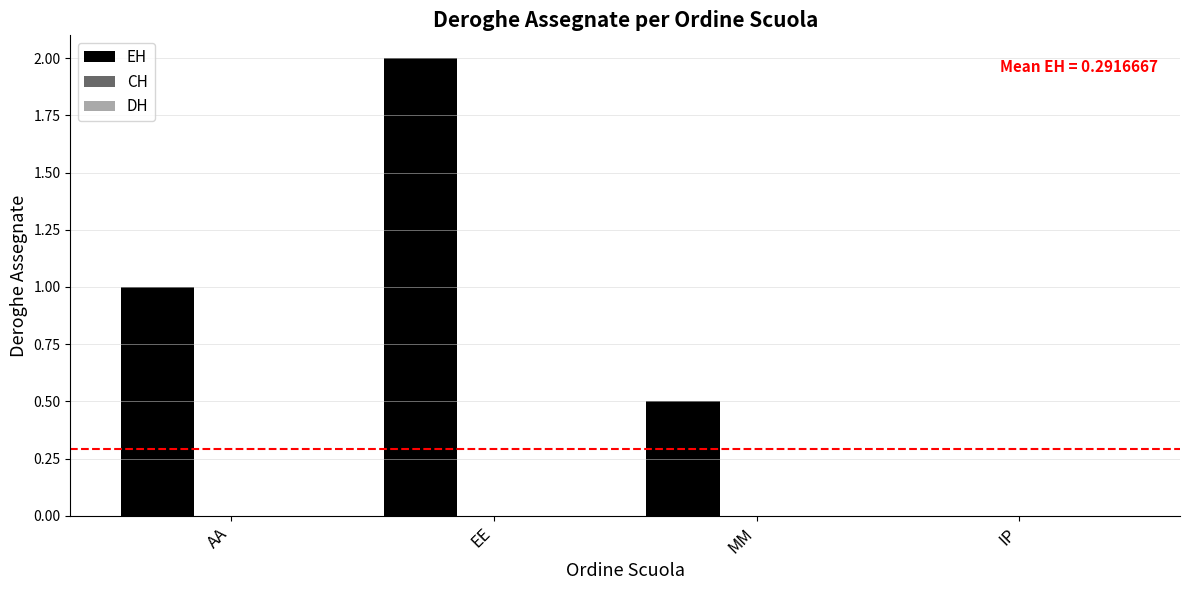

What is the greatest value displayed?

2.0